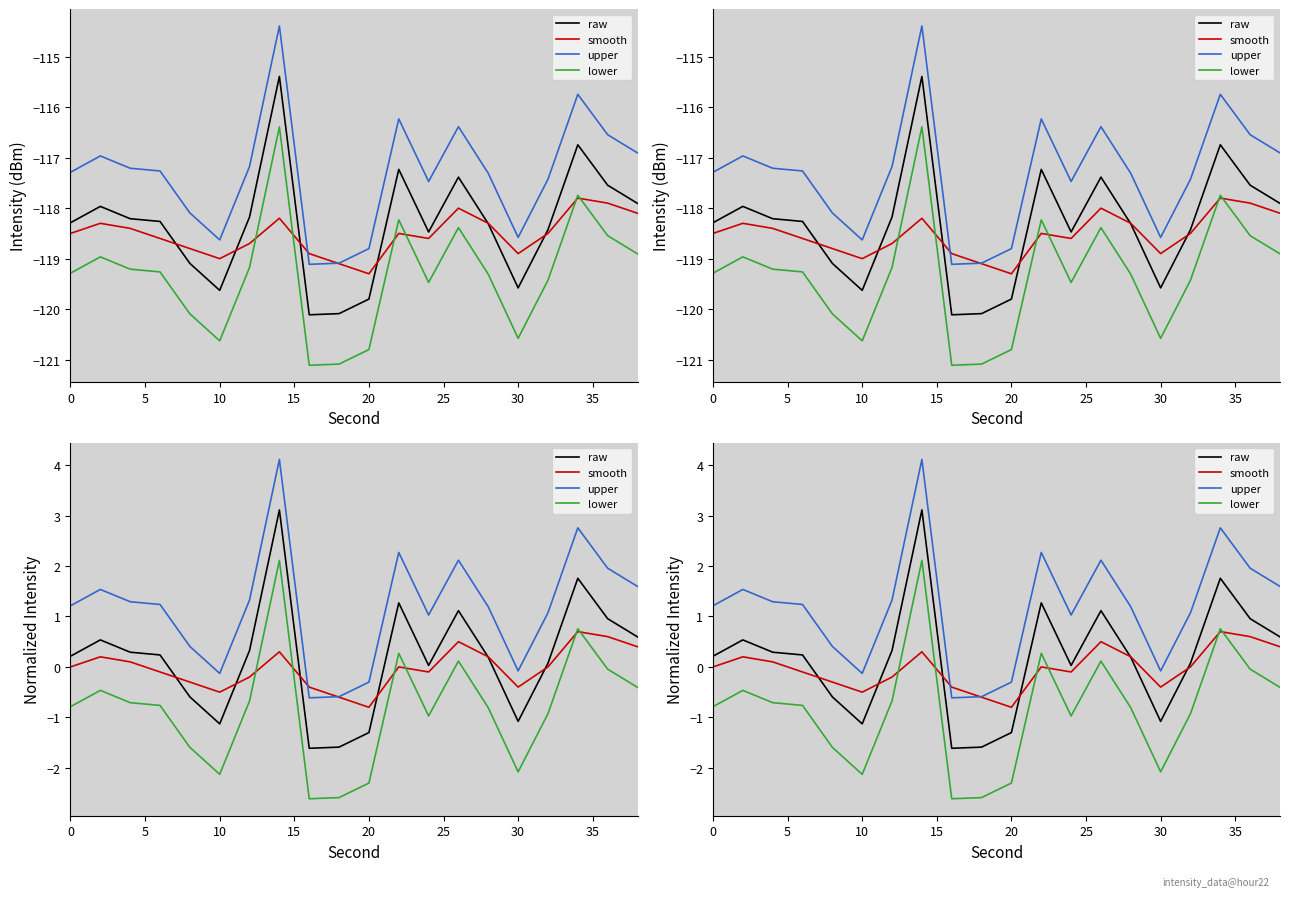

What is the difference between the highest and lowest values at 20?

2.0